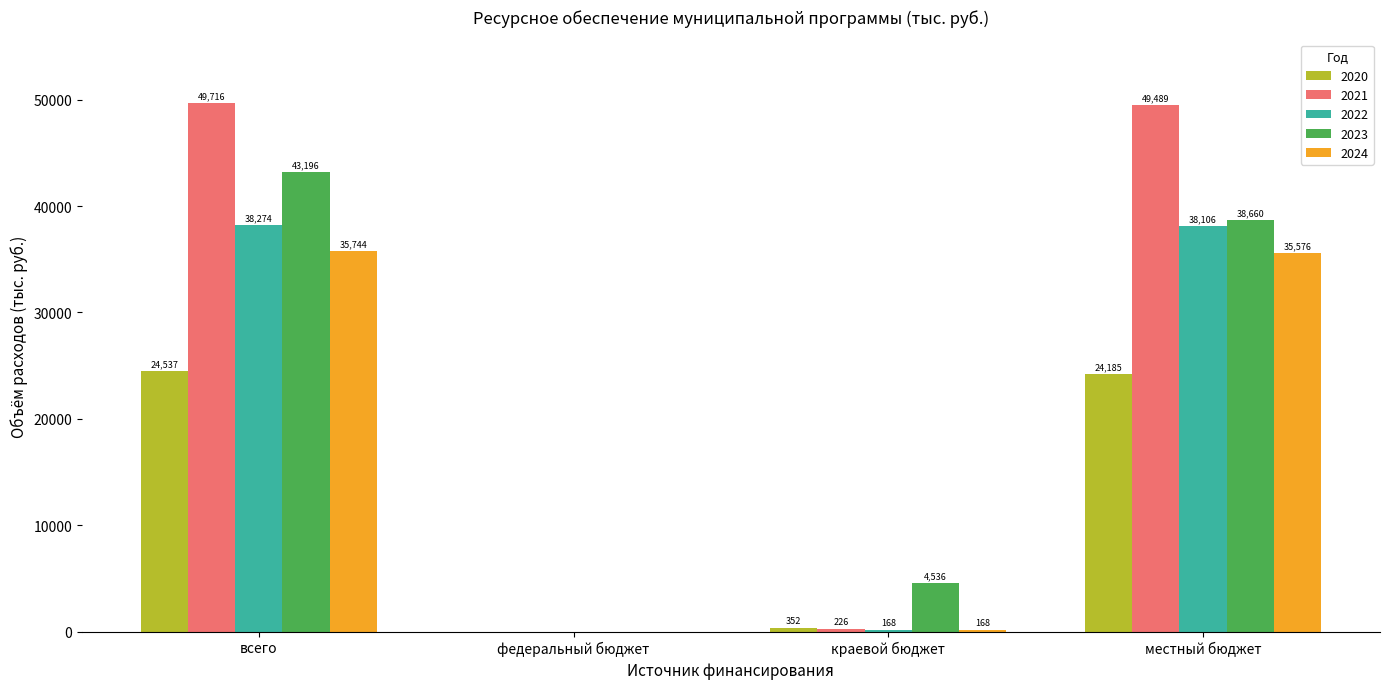

How many values in the 2023 series exceed 38660?

2